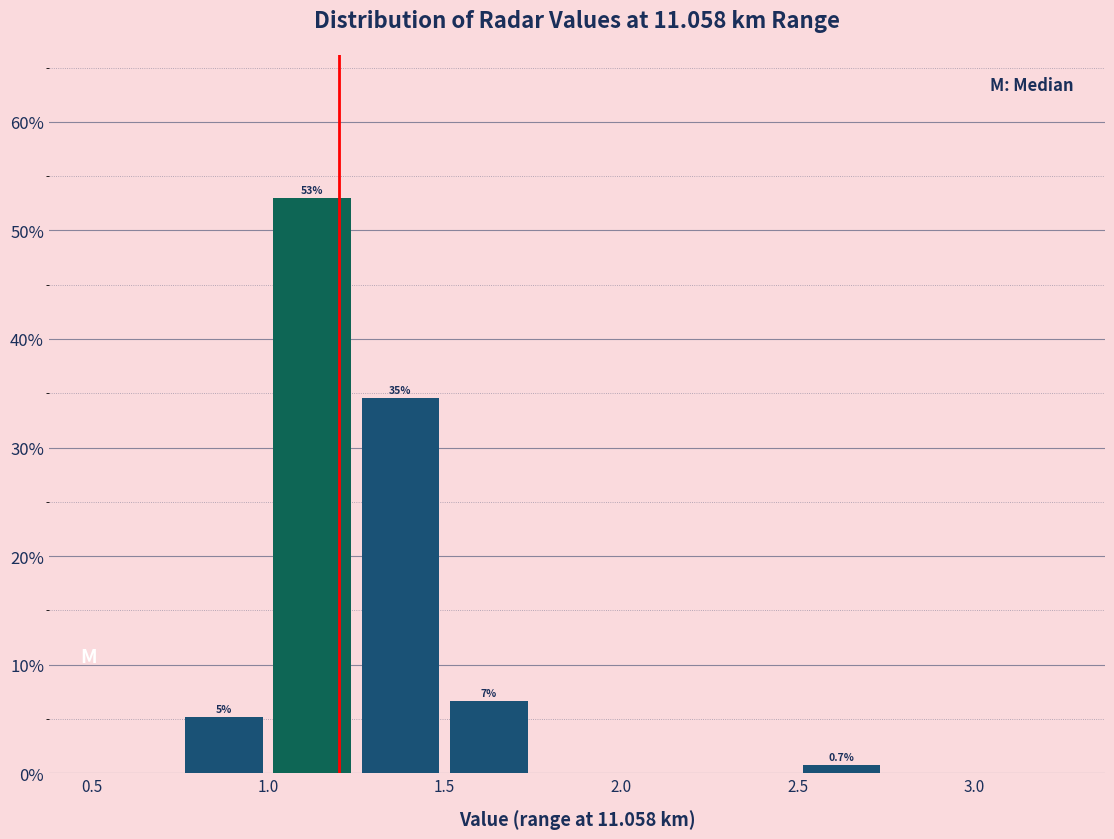

Over which range of the x-axis is the bar tallest?

1.00 to 1.25